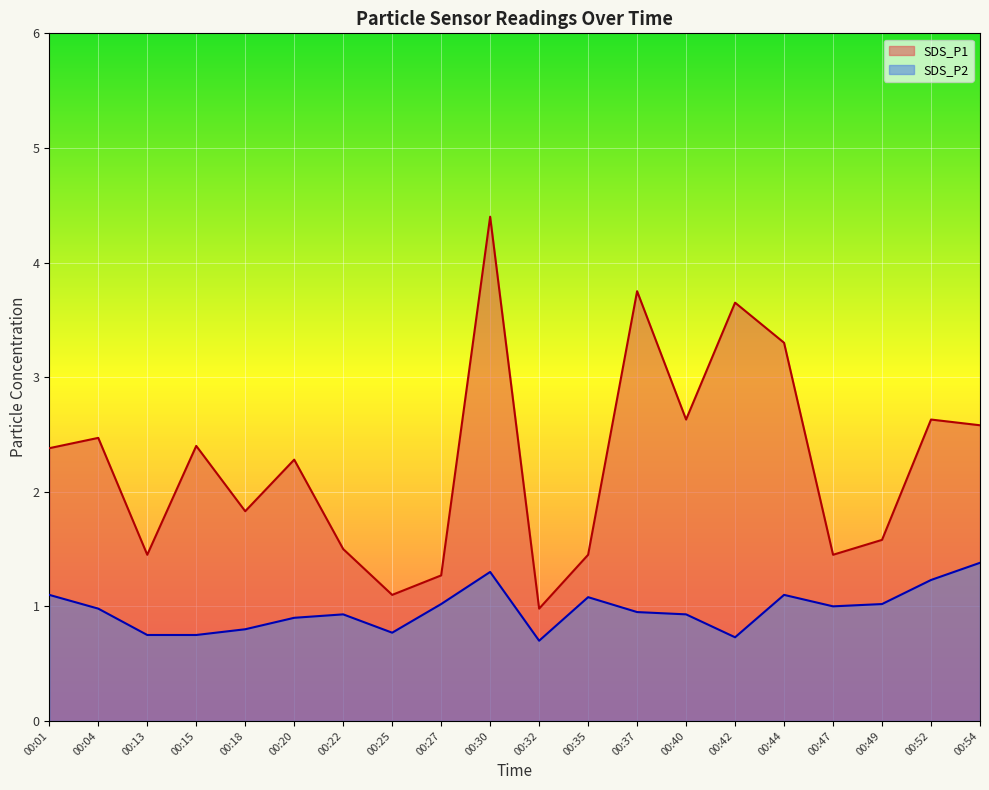

Reading right to left, extract all data points from this chart.

SDS_P1: 00:54=2.6	00:52=2.6	00:49=1.6	00:47=1.4	00:44=3.3	00:42=3.6	00:40=2.6	00:37=3.8	00:35=1.4	00:32=1.0	00:30=4.4	00:27=1.3	00:25=1.1	00:22=1.5	00:20=2.3	00:18=1.8	00:15=2.4	00:13=1.4	00:04=2.5	00:01=2.4
SDS_P2: 00:54=1.4	00:52=1.2	00:49=1.0	00:47=1.0	00:44=1.1	00:42=0.7	00:40=0.9	00:37=0.9	00:35=1.1	00:32=0.7	00:30=1.3	00:27=1.0	00:25=0.8	00:22=0.9	00:20=0.9	00:18=0.8	00:15=0.8	00:13=0.8	00:04=1.0	00:01=1.1